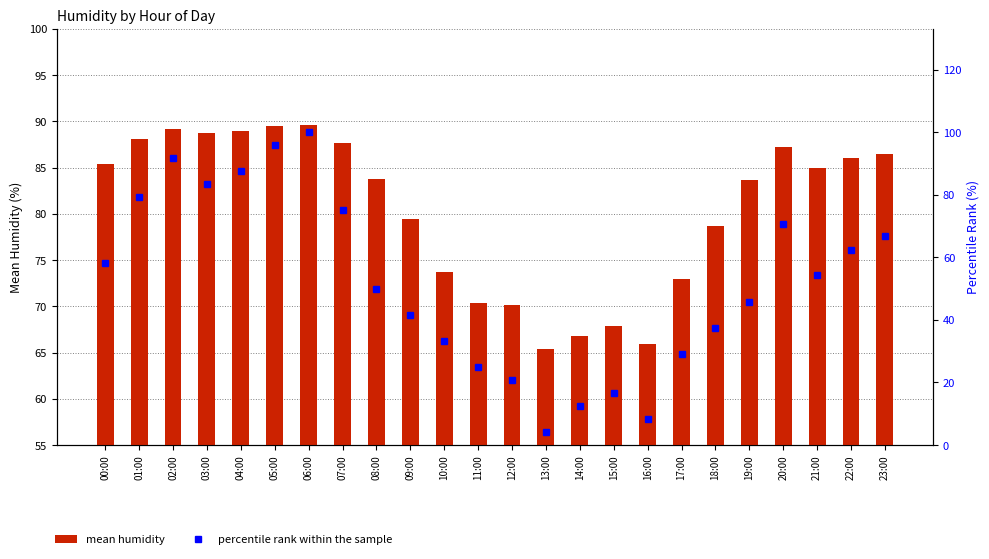

The mean humidity series shows 86.5 at 23:00. True or false?

True